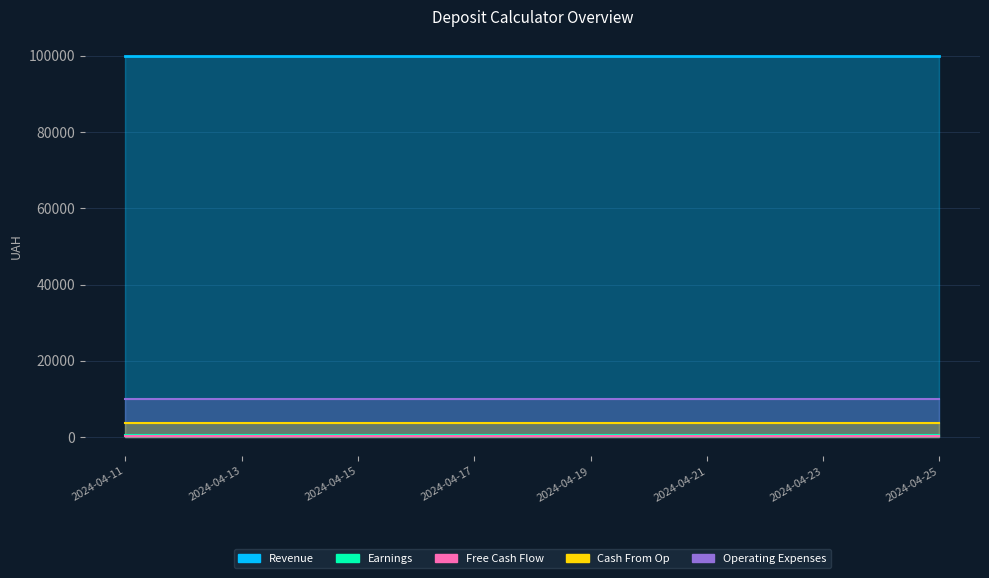

Does the chart have visible grid lines?

Yes